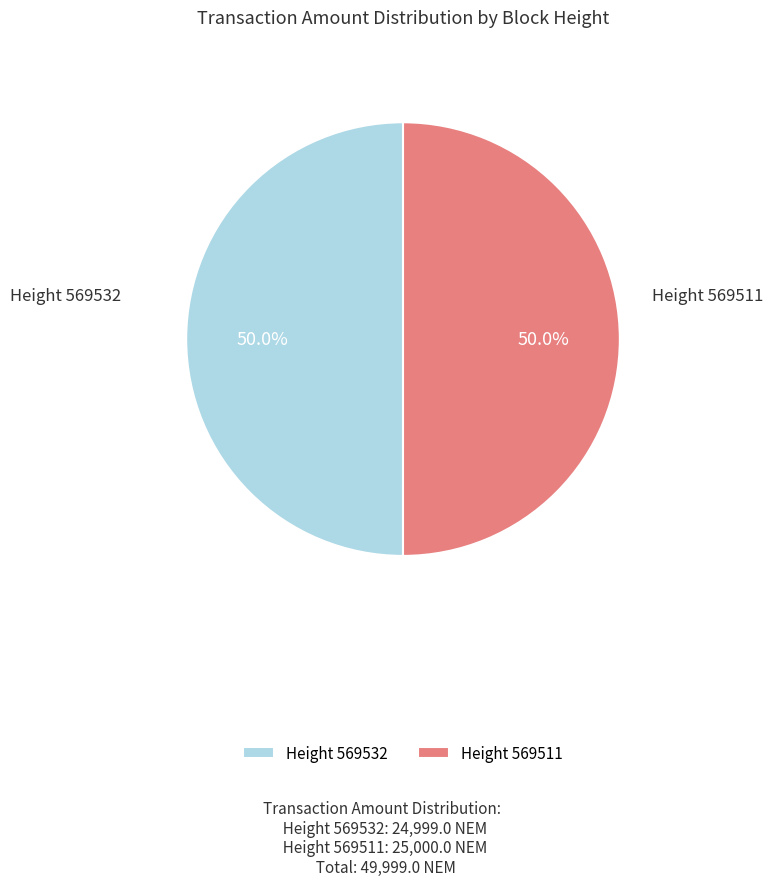

Approximately how many times larger is the value at Height 569511 compared to Height 569532?

1.0